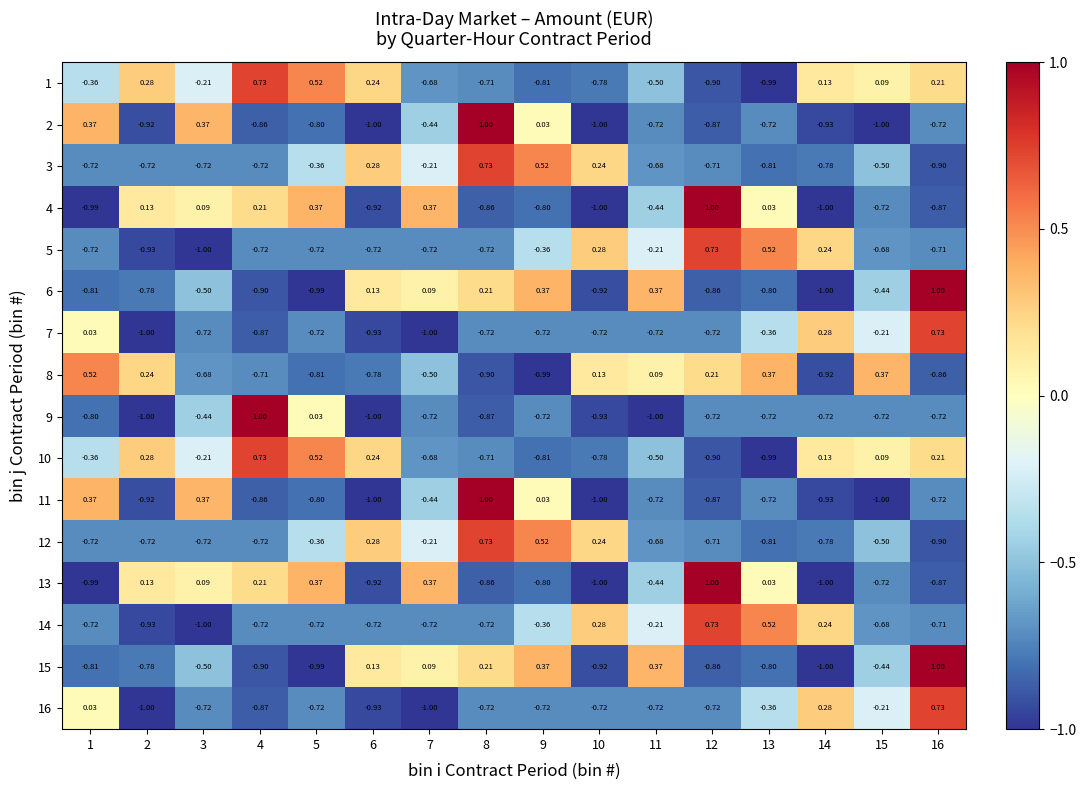

Is the value of 13 at 6 greater than the value of 16 at 11?

No